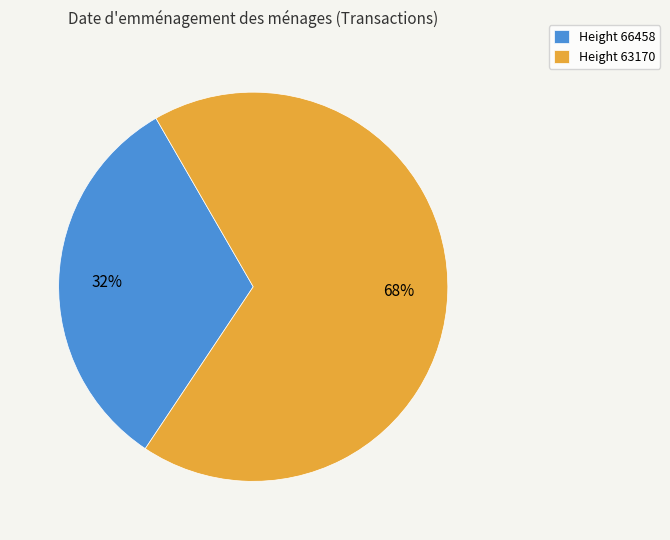

Is the sum of Height 66458 and Height 63170 greater than half?

Yes